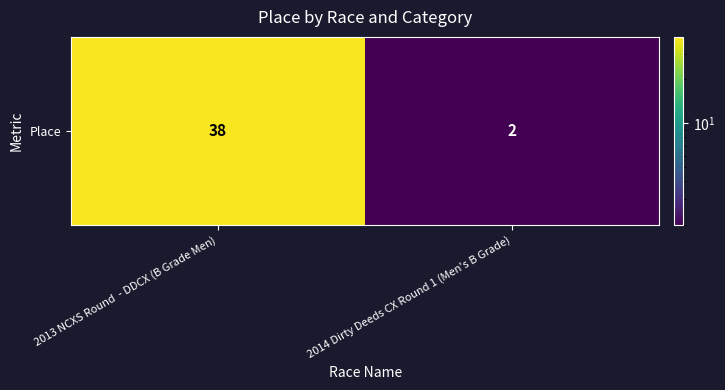

List the labels in order of value, largest first.

2013 NCXS Round  - DDCX (B Grade Men), 2014 Dirty Deeds CX Round 1 (Men's B Grade)